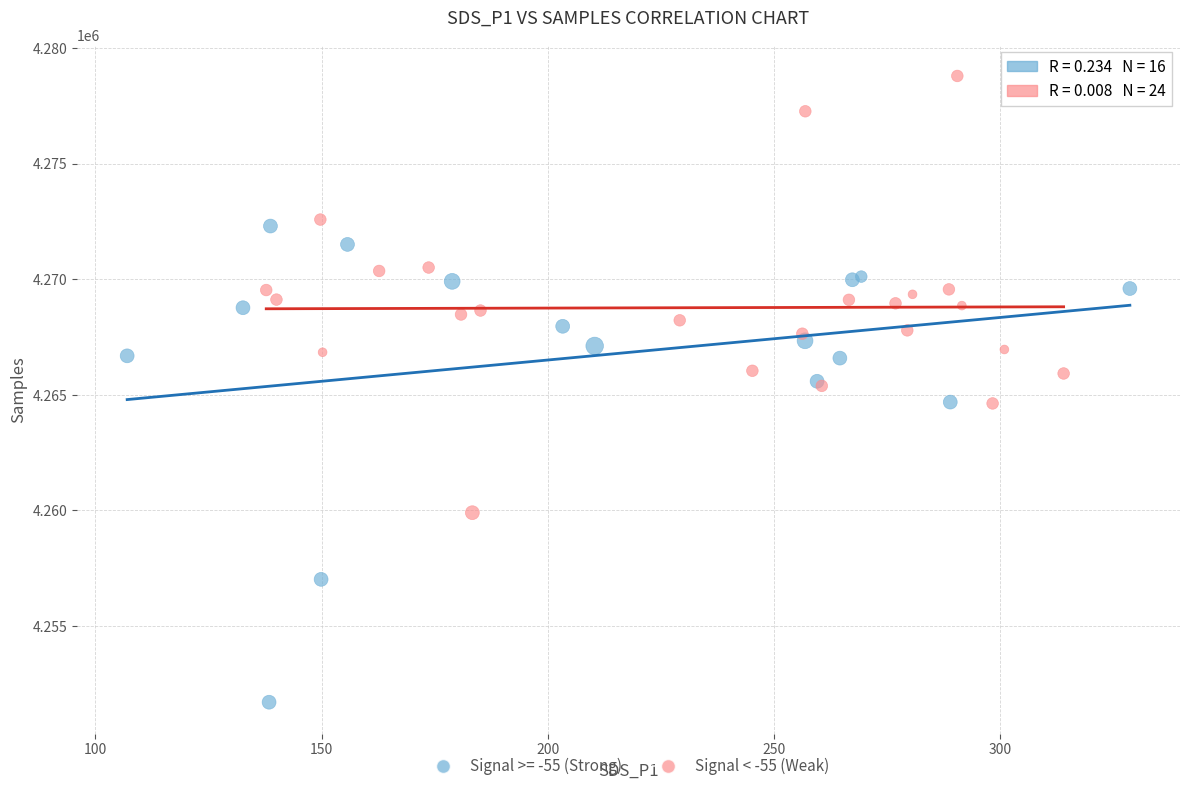

Which series reaches the minimum Y coordinate?

Signal >= -55 (Strong)